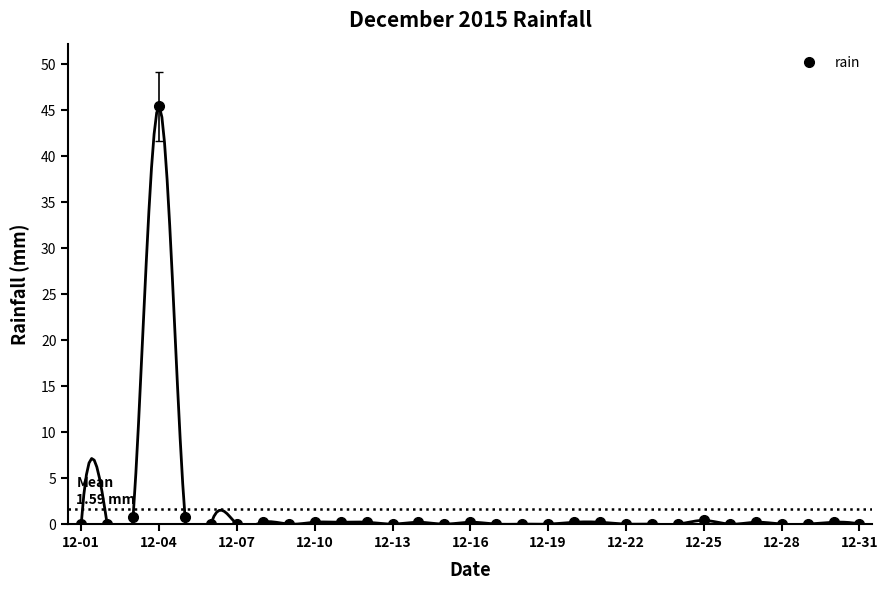

How many interior local valleys (lower than both neighbors) does the data have?

4